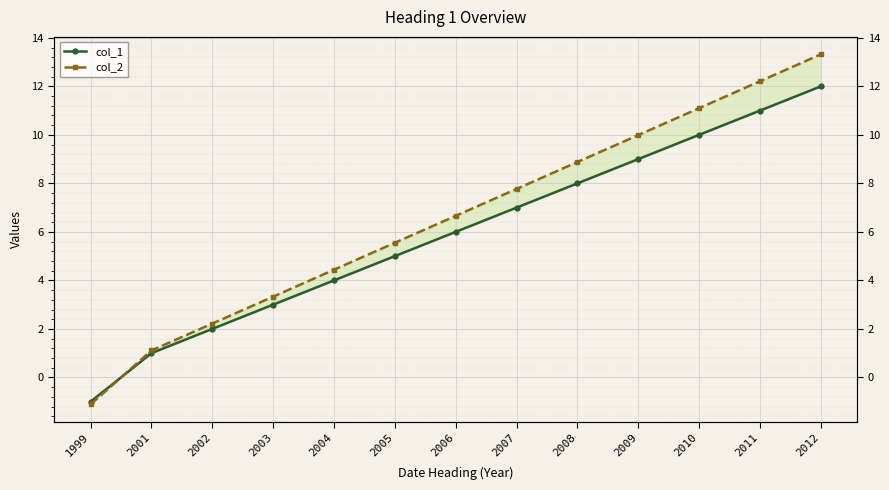

Is this an area chart (filled region under the line)?

No